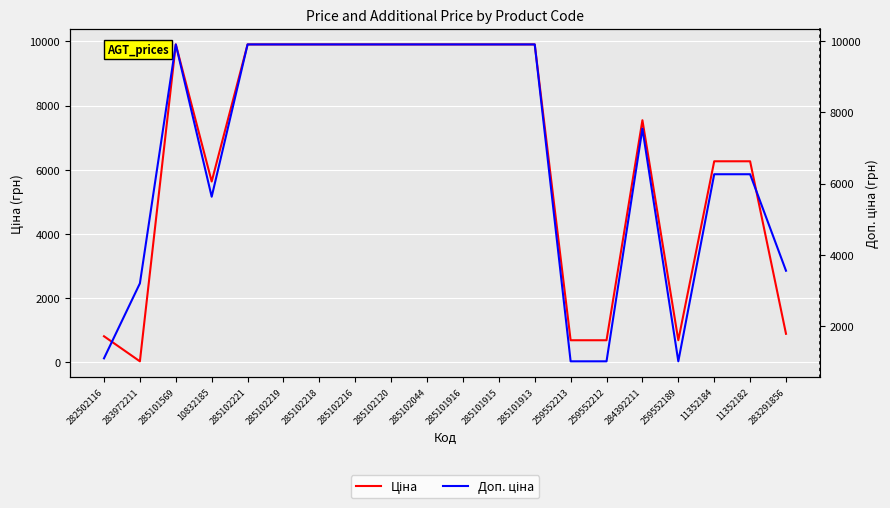

The Доп. ціна series shows 9908.5 at 285102218. True or false?

True